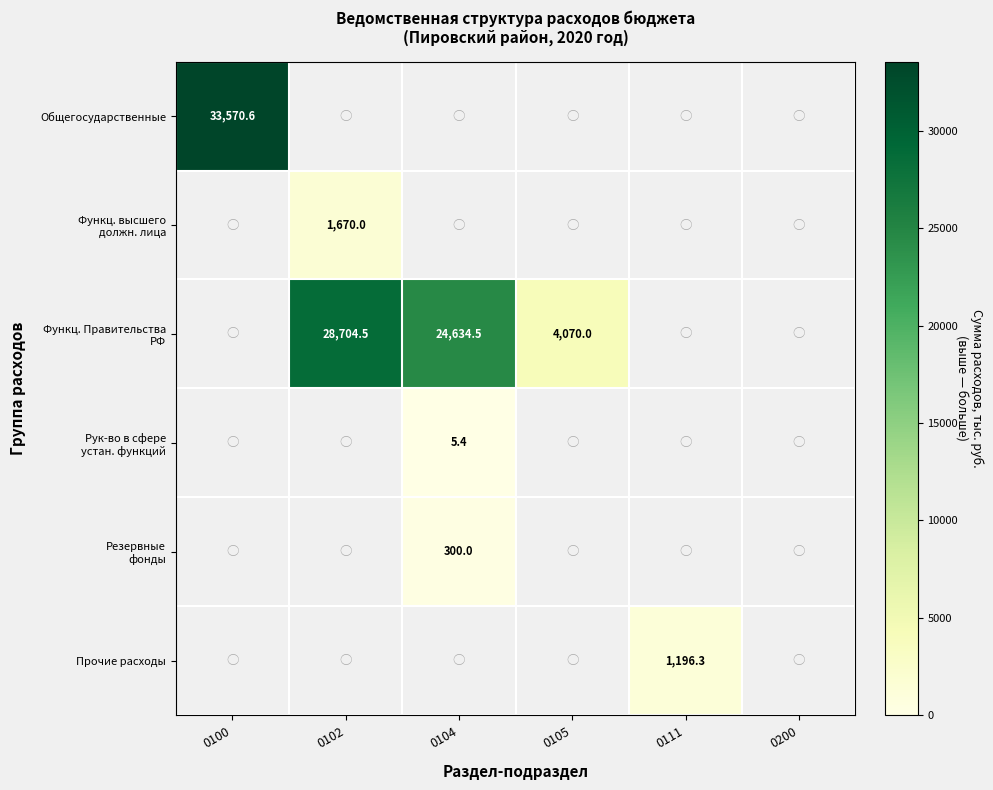

The value of Общегосударственные at 0100 is 20710.8. True or false?

False